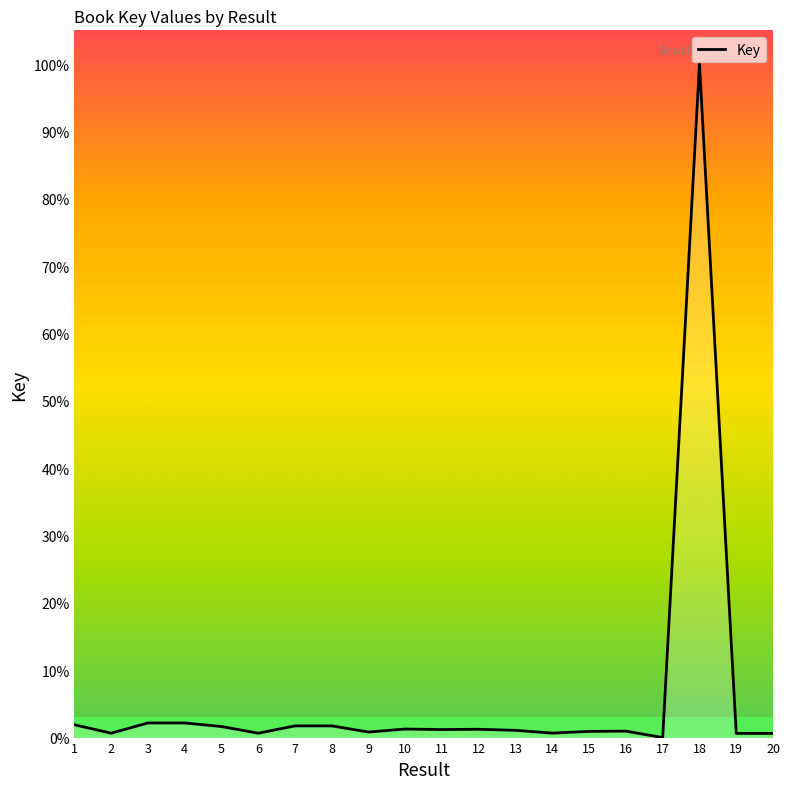

At which category does the data reach its first local valley?

2